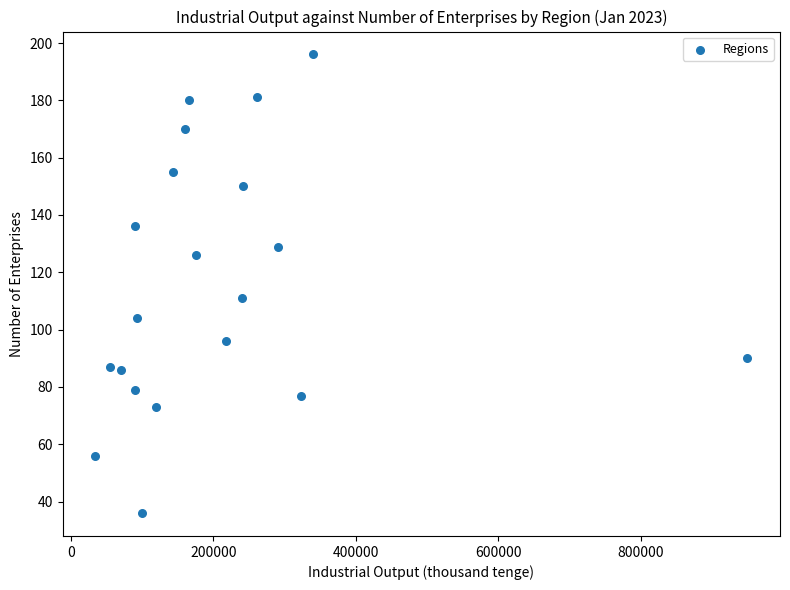

What is the range of Y values (max minus min)?

160